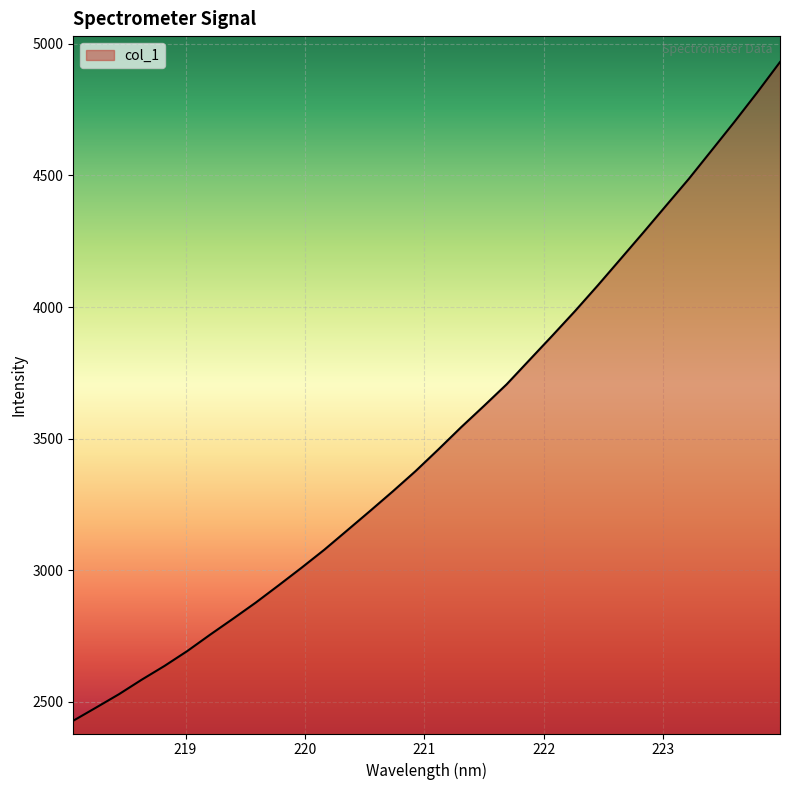

What is the maximum value shown in the chart?

4931.1